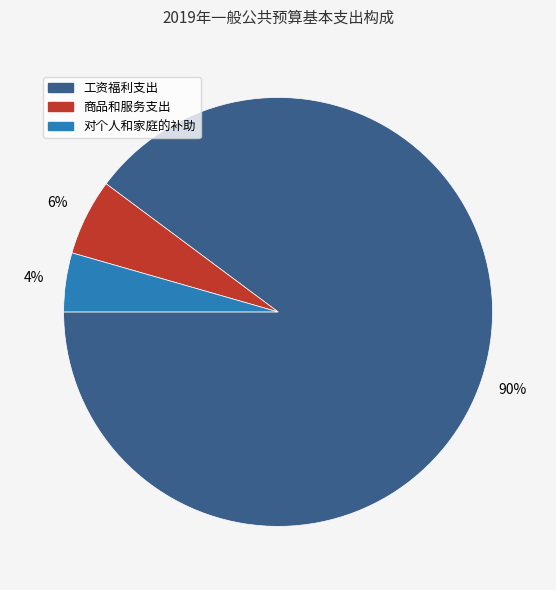

Does 对个人和家庭的补助 represent more than half of the total?

No